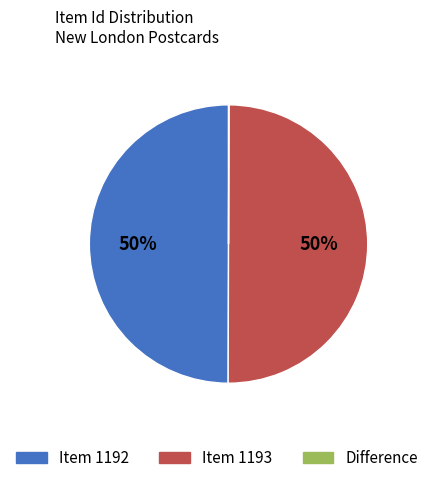

To the nearest percent, what is the average slice percentage?

33%